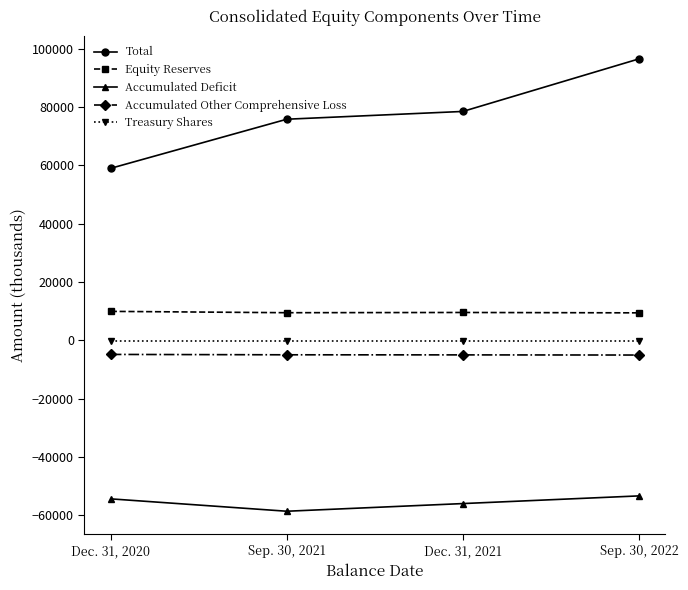

The Accumulated Other Comprehensive Loss series shows -4810 at Dec. 31, 2020. True or false?

True